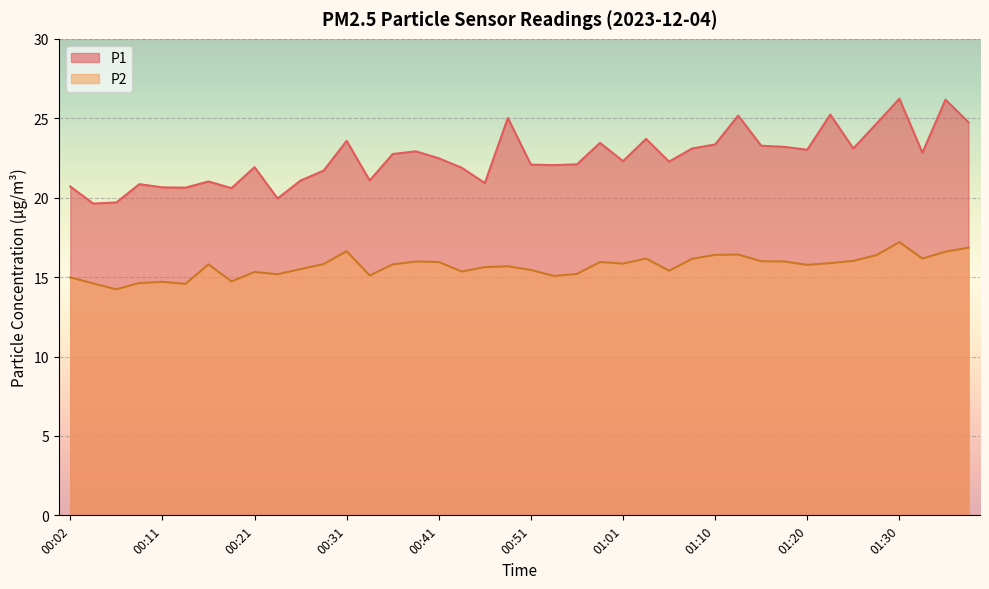

What is the spread (max minus min) of values at 01:25?

7.1